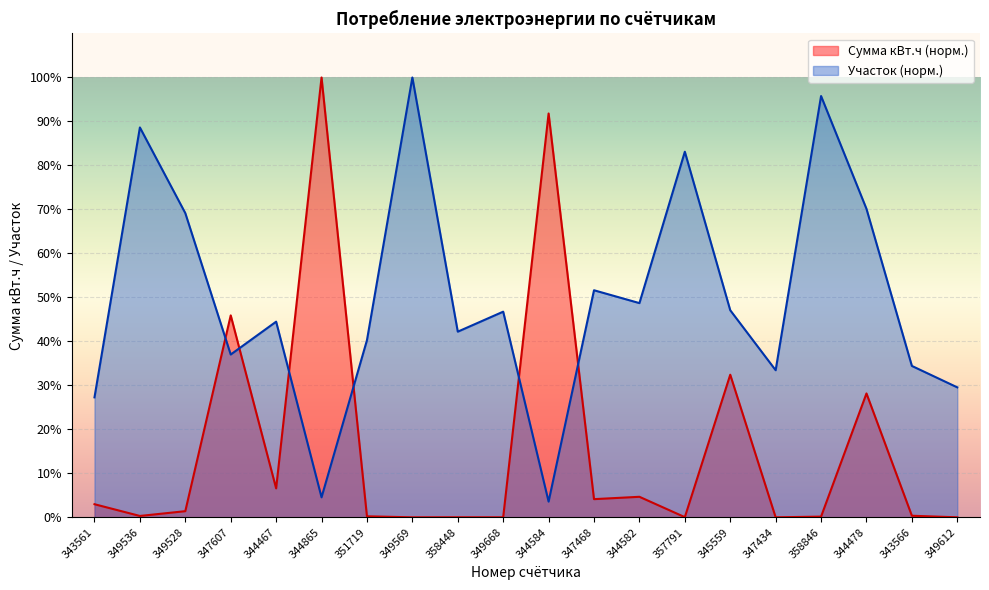

Which has a higher value, 344584 or 349569?

344584